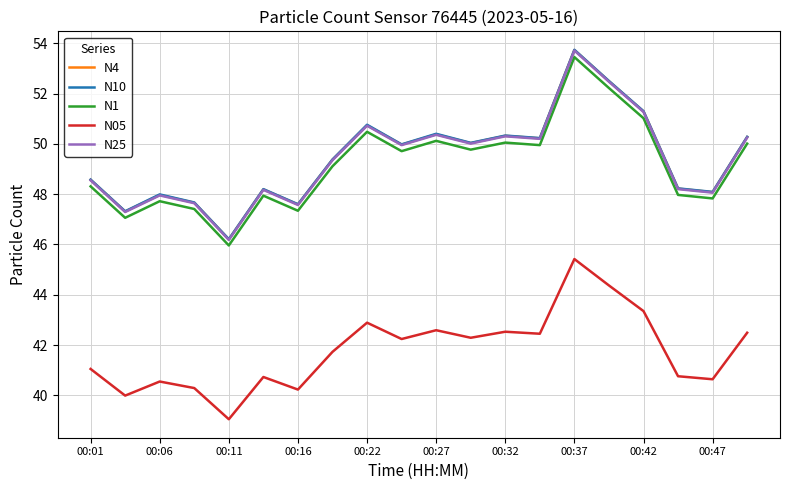

What is the highest value of the N10 series?

53.7